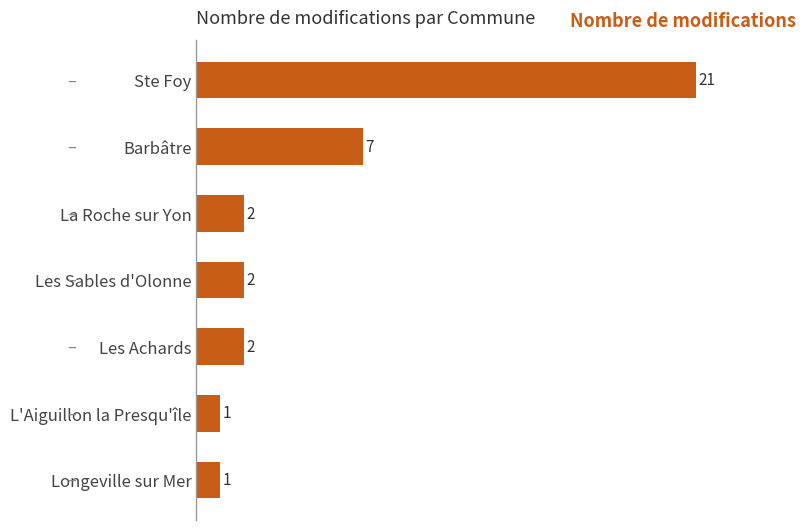

What is the sum of all values?

36